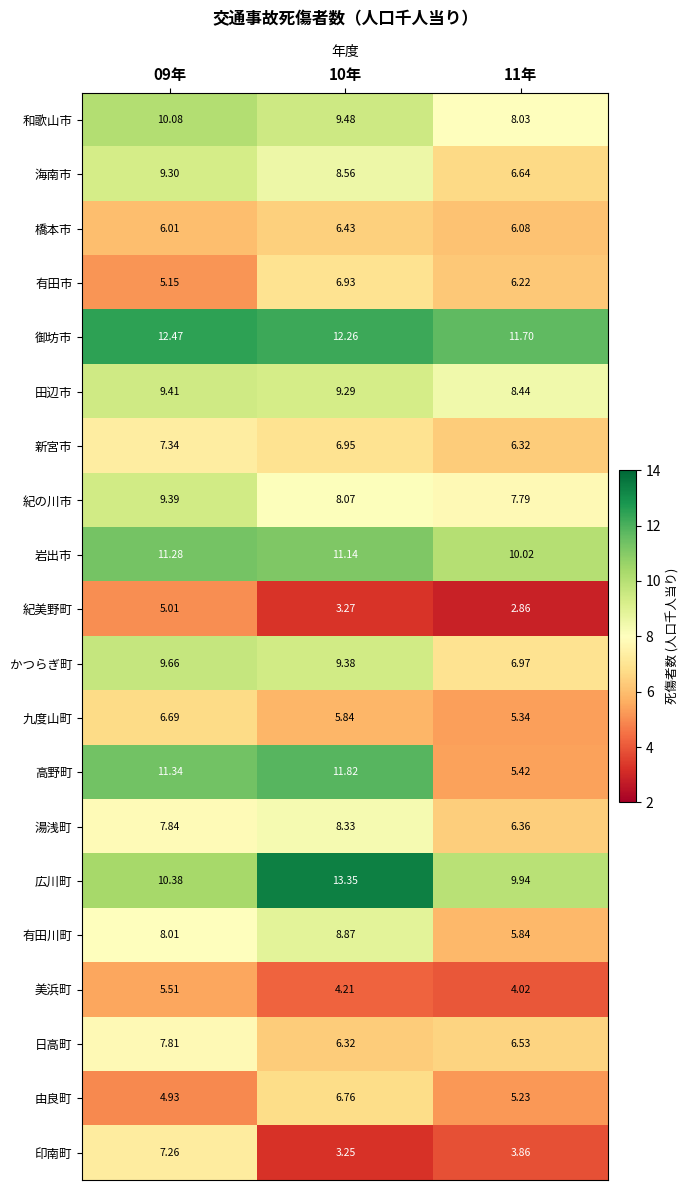

At 09年, list the series in order from smallest to largest.

由良町, 紀美野町, 有田市, 美浜町, 橋本市, 九度山町, 印南町, 新宮市, 日高町, 湯浅町, 有田川町, 海南市, 紀の川市, 田辺市, かつらぎ町, 和歌山市, 広川町, 岩出市, 高野町, 御坊市